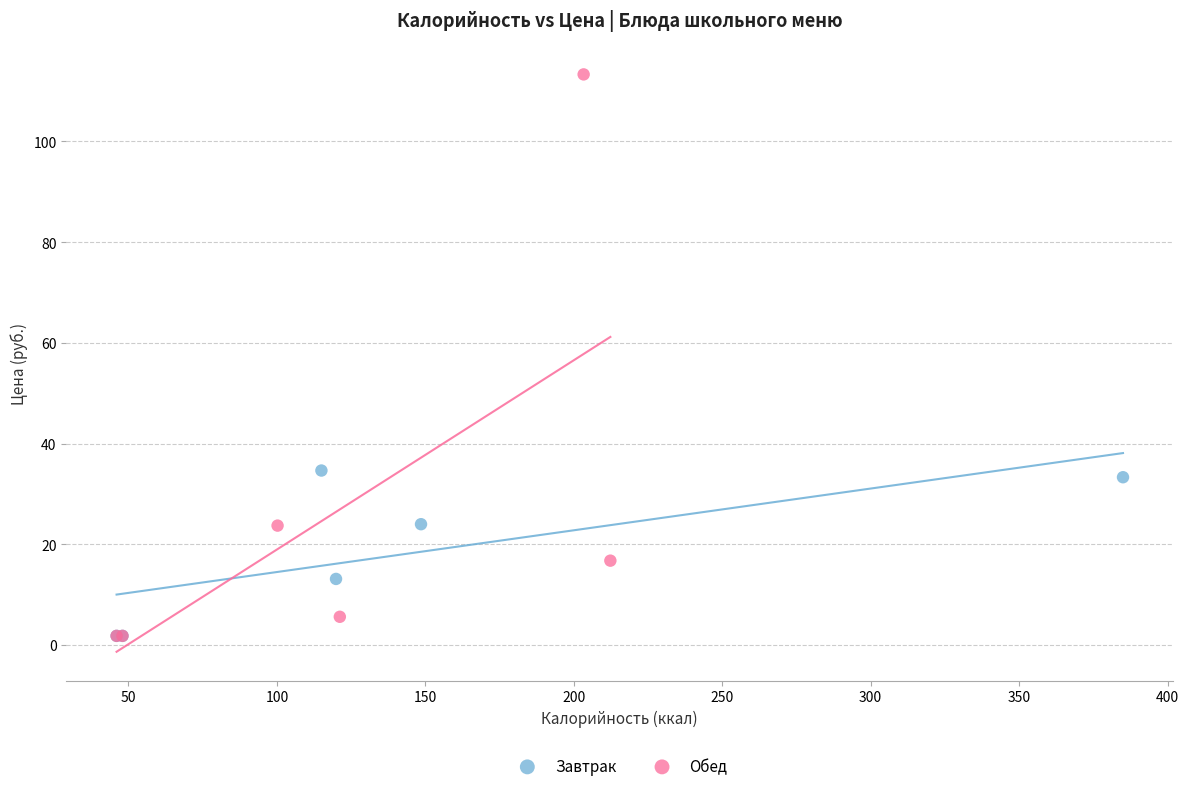

Which series contains the highest Y value?

Обед